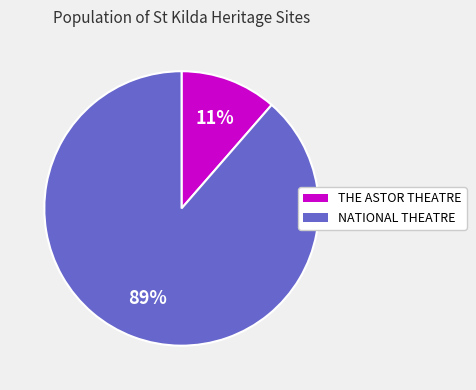

What percentage is the NATIONAL THEATRE slice, to the nearest percent?

89%